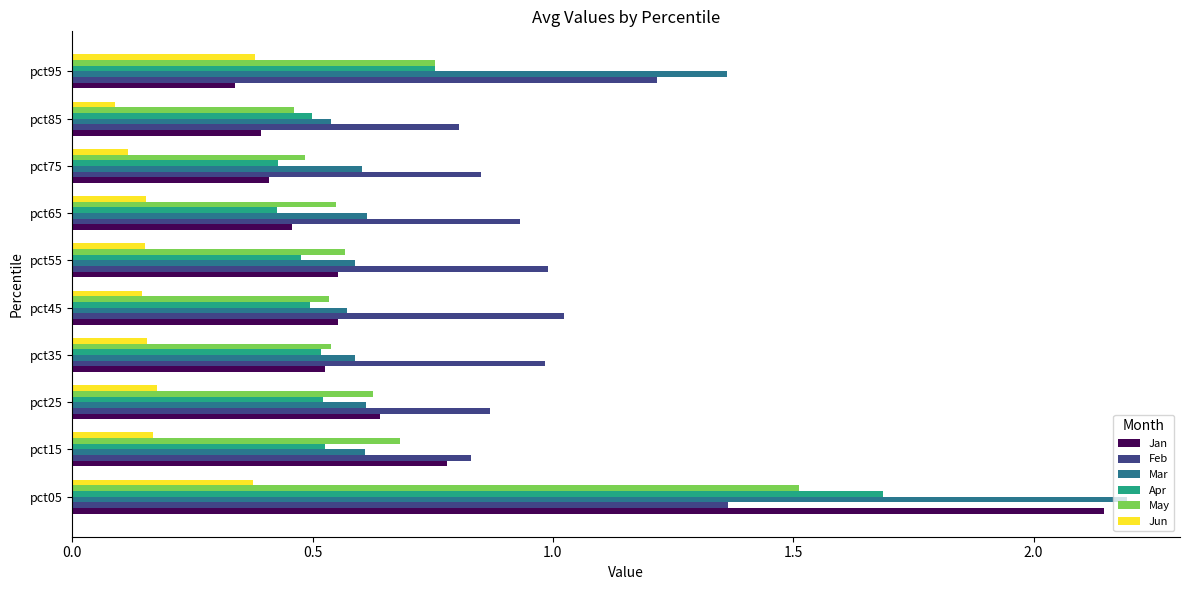

At which category does the chart reach its peak across all series?

pct05